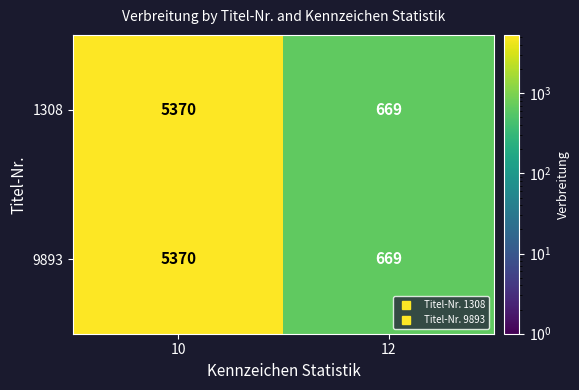

The 1308 series shows 1044 at 12. True or false?

False